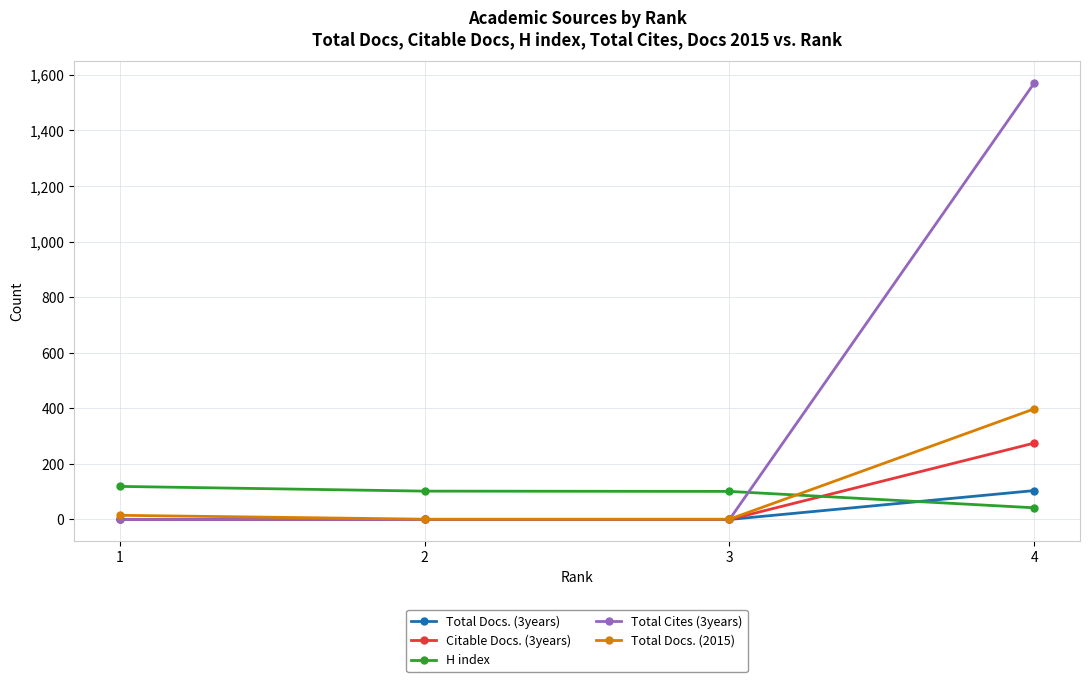

Which category has the lowest value in the H index series?

4